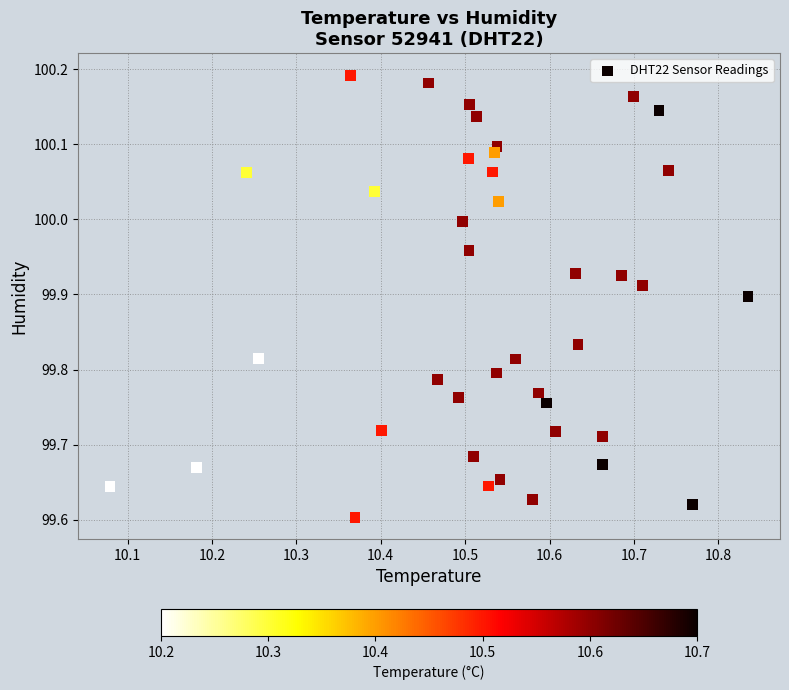

What is the range of Y values (max minus min)?

0.6